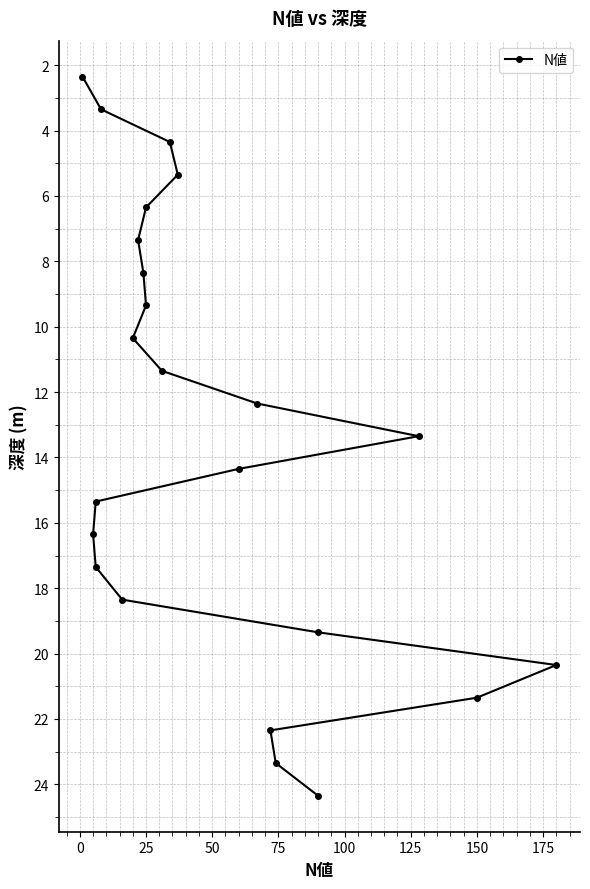

How many lines are shown in the chart?

1